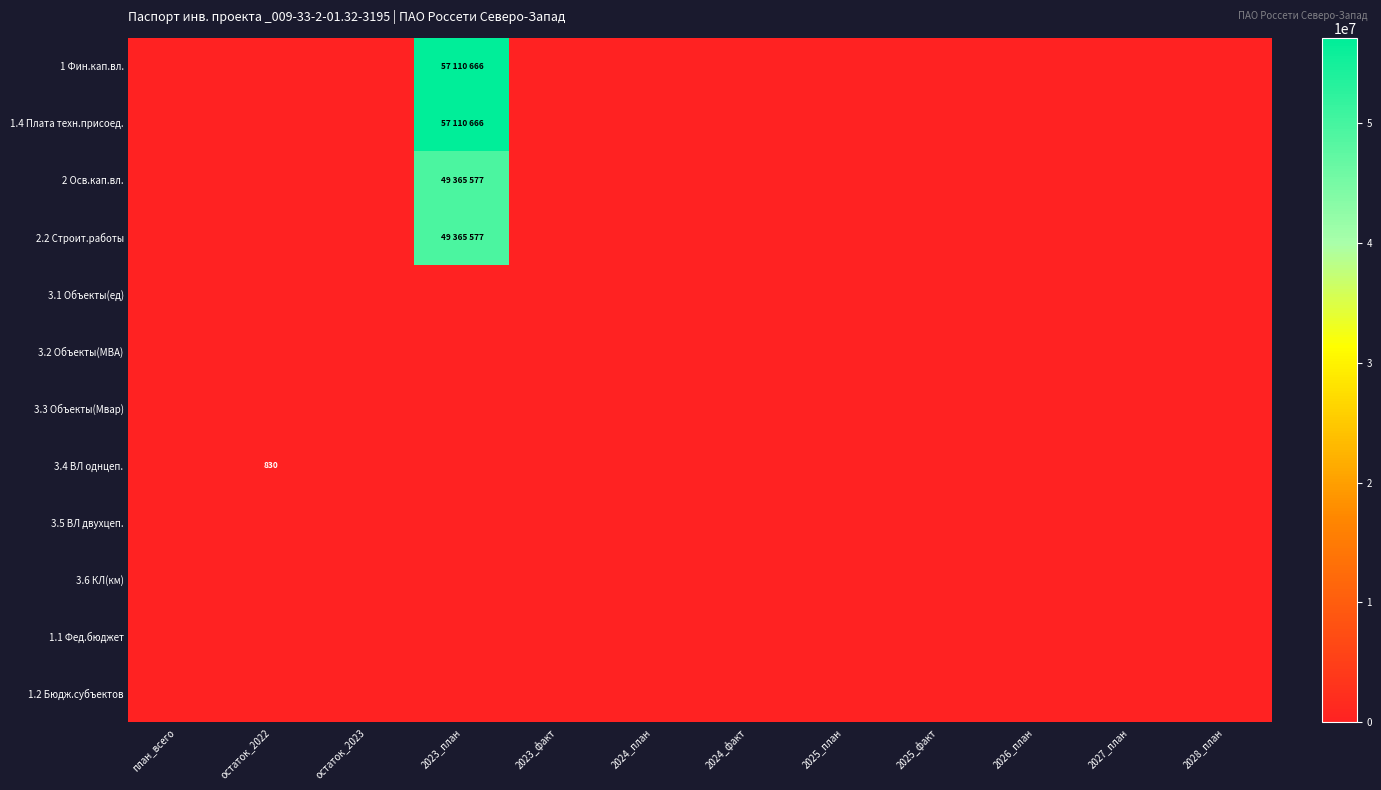

Is it true that 3.2 Объекты(МВА) equals 0 at остаток_2022?

True